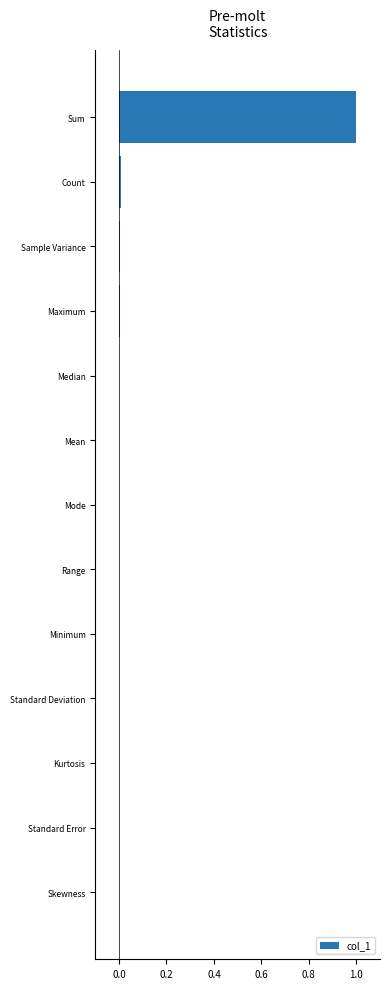

What is the sum of all values?

1.0